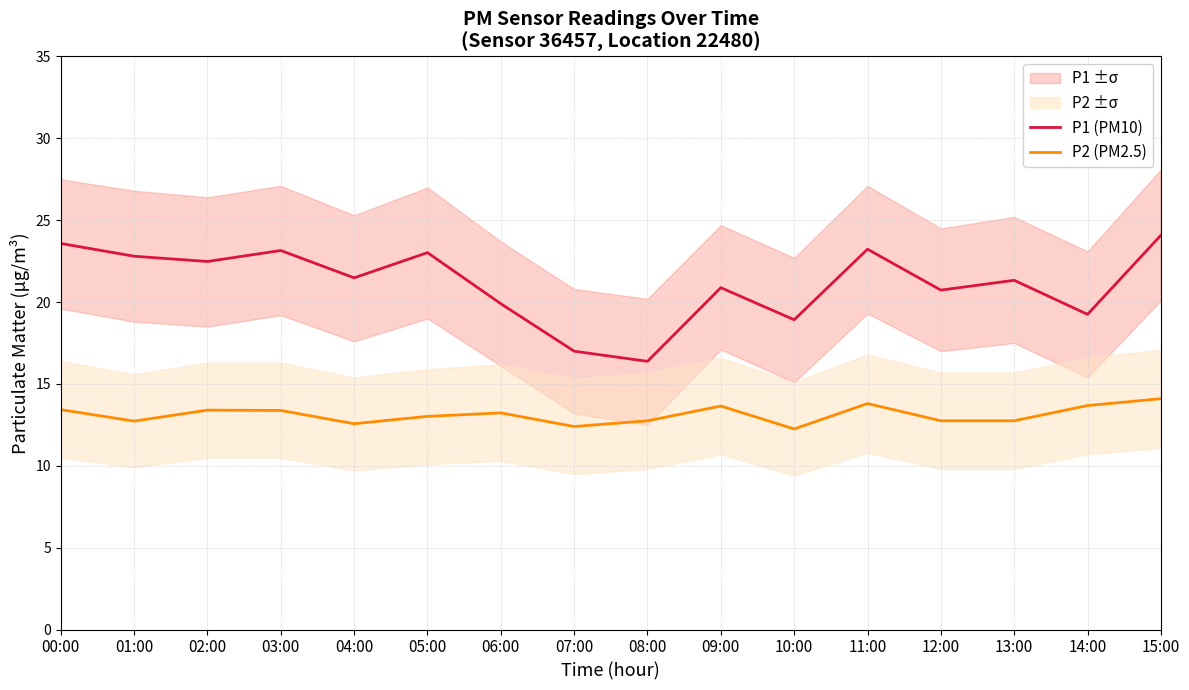

At which category does P1 (PM10) reach its first local valley?

02:00